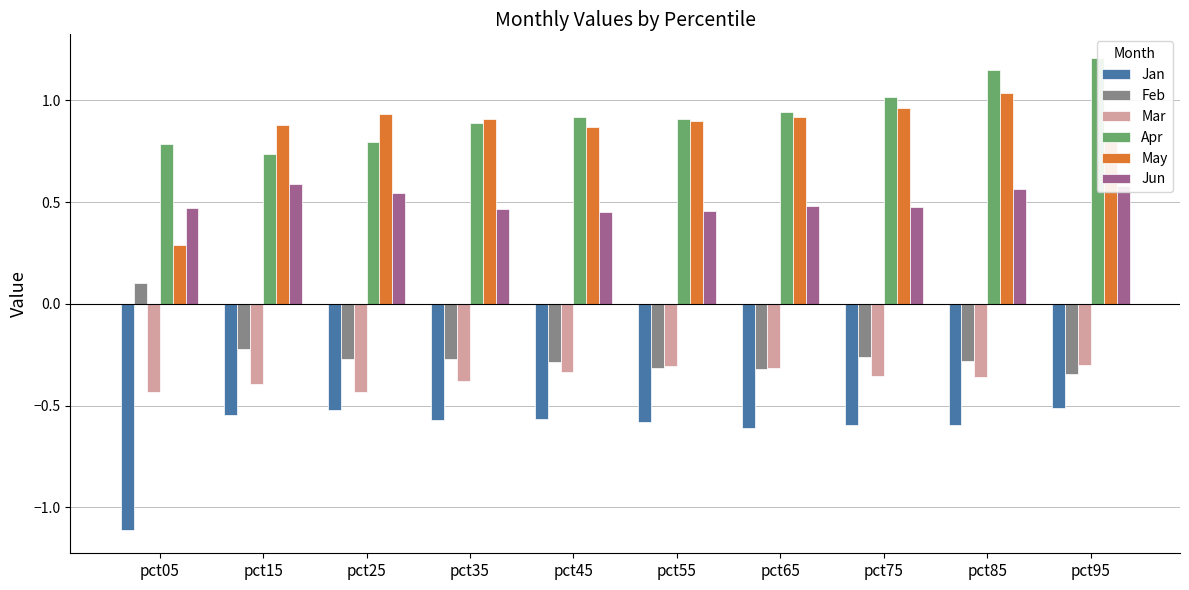

What is the greatest value displayed?

1.2